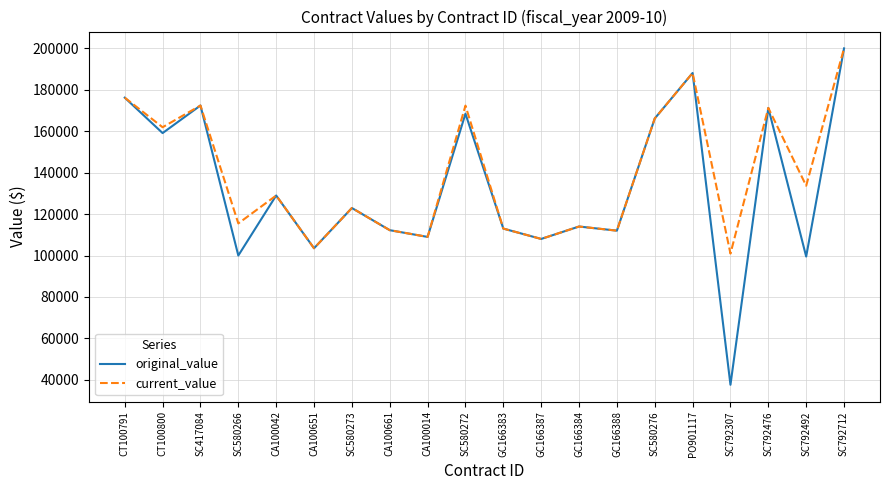

What position from the right is CA100651?

15